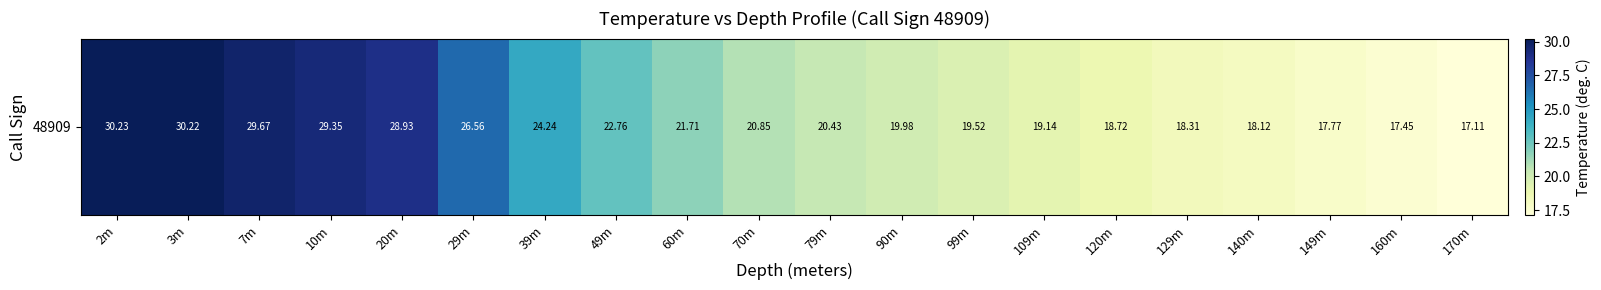

Reading left to right, transcribe all the data shown in this chart.

2m=30.2	3m=30.2	7m=29.7	10m=29.4	20m=28.9	29m=26.6	39m=24.2	49m=22.8	60m=21.7	70m=20.9	79m=20.4	90m=20.0	99m=19.5	109m=19.1	120m=18.7	129m=18.3	140m=18.1	149m=17.8	160m=17.4	170m=17.1